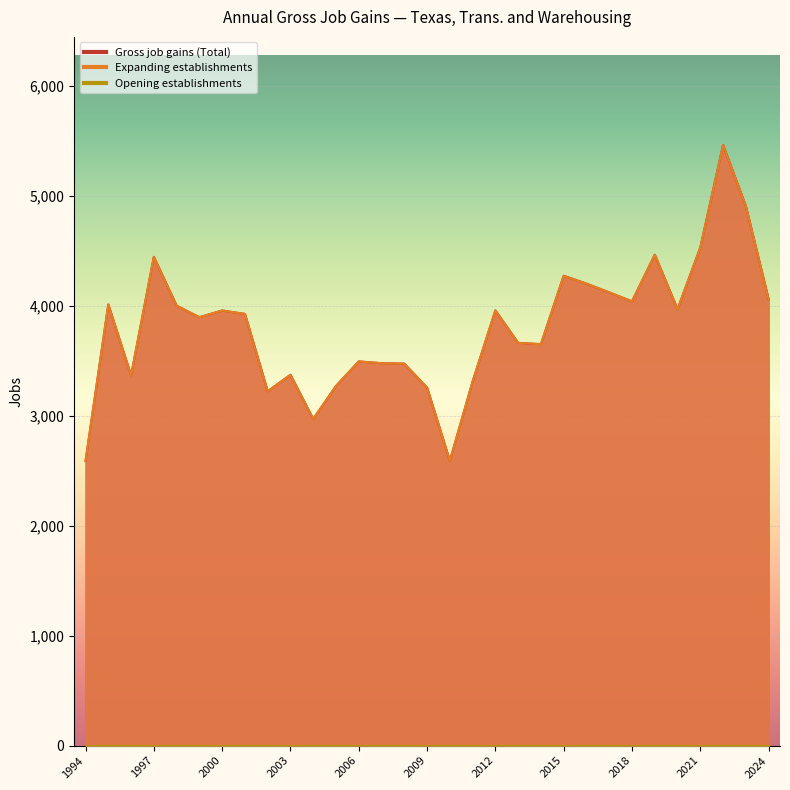

What is the difference between the second highest and minimum values in the Gross job gains (Total) series?

2317